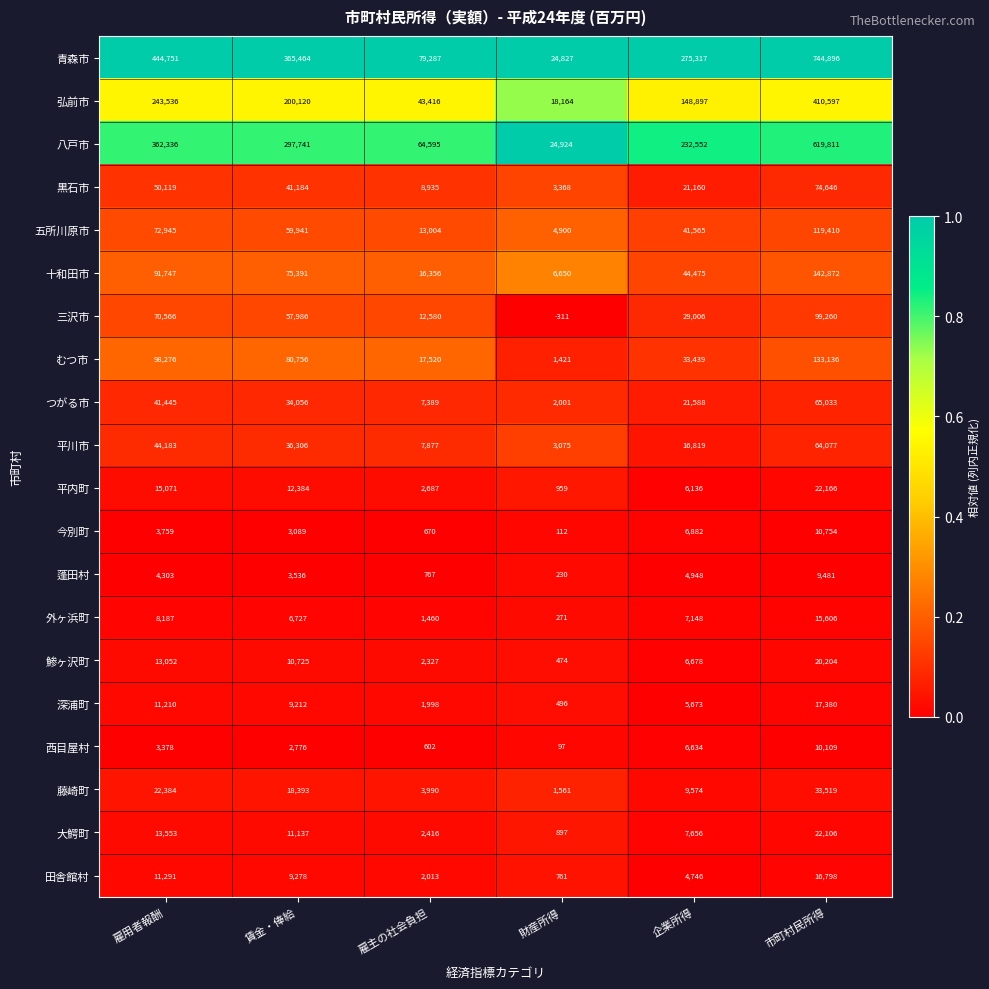

At which label is 平内町 closest to 11562?

賃金・俸給